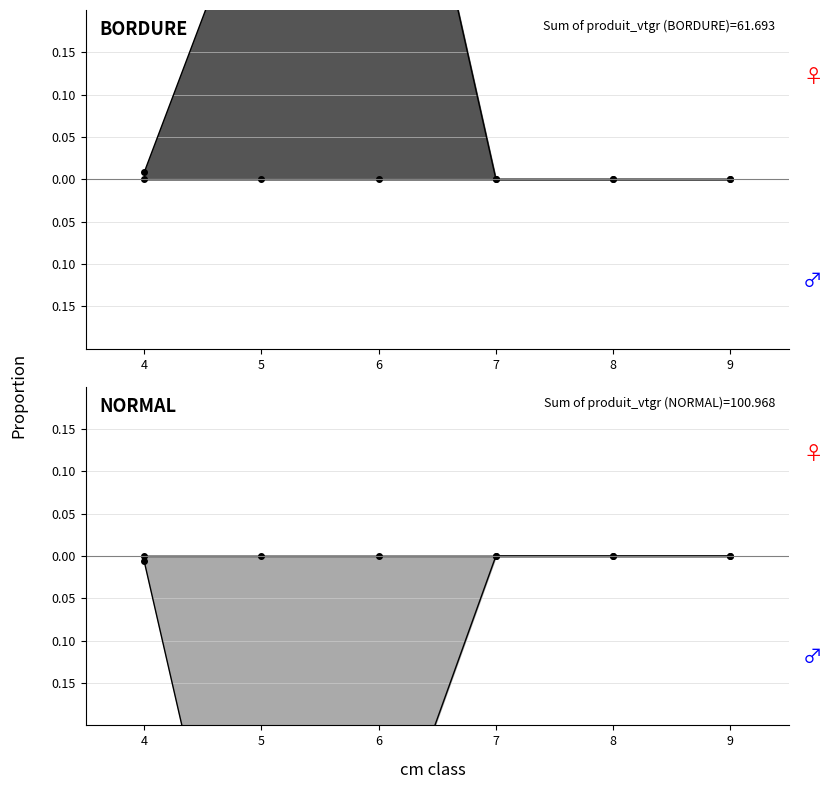

How many data points in NORMAL are less than 0?

3